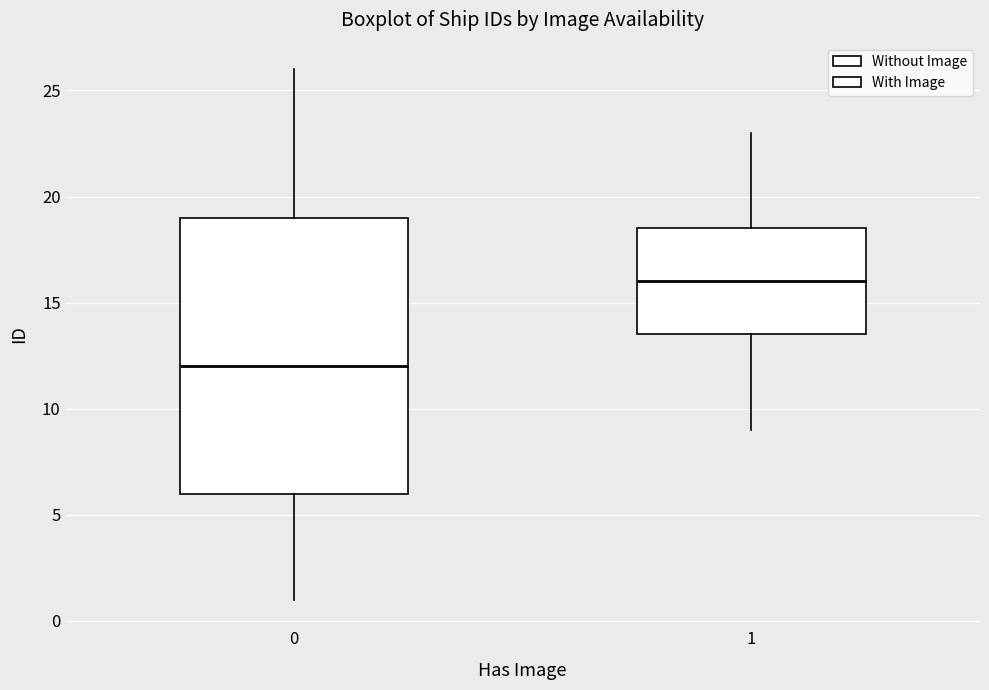

Reading left to right, transcribe this box plot: for each box, give where its median line is, the range the box spans, and where its two whiskers end, as read against the y-axis. The values are not printed on the chart, so give them approximately, as read against the axis.

0: median 12.0, box 6.0 to 19.0, whiskers 1.0 to 26.0
1: median 16.0, box 13.5 to 18.5, whiskers 9.0 to 23.0